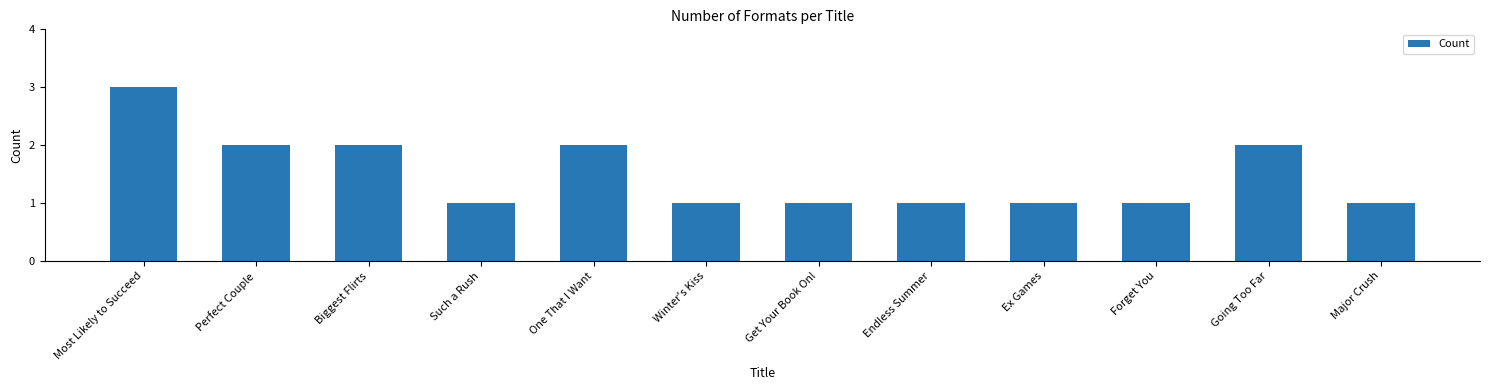

Which label corresponds to the largest value in the chart?

Most Likely to Succeed